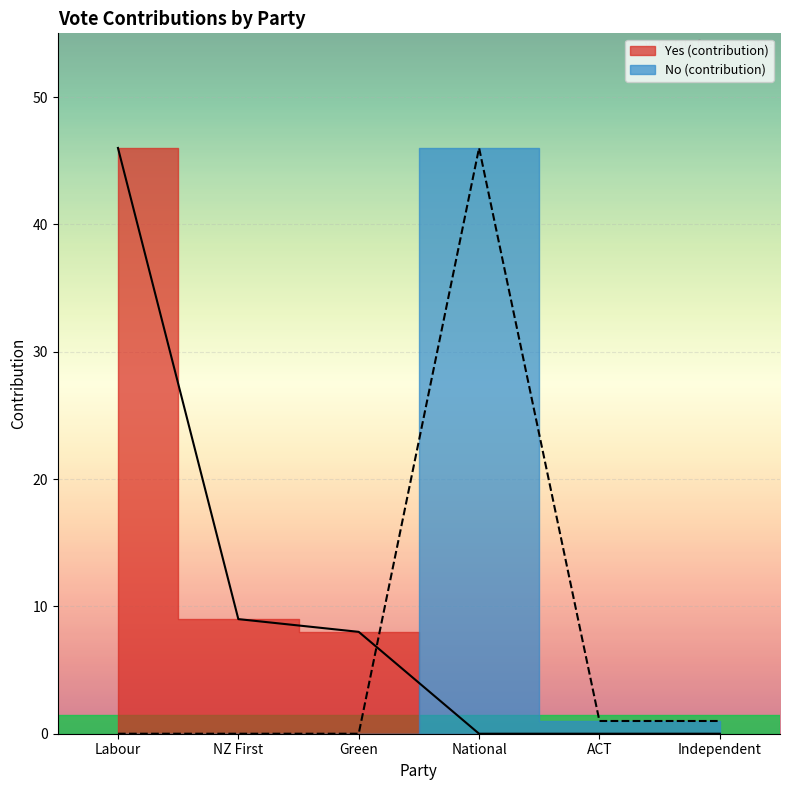

At which label does Yes (contribution) first exceed 9?

Labour